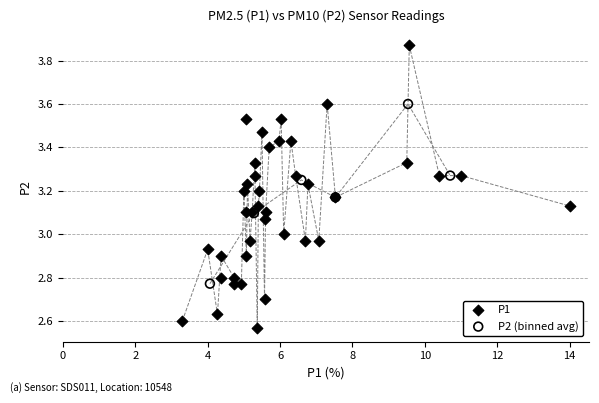

Which series reaches the maximum Y coordinate?

P1